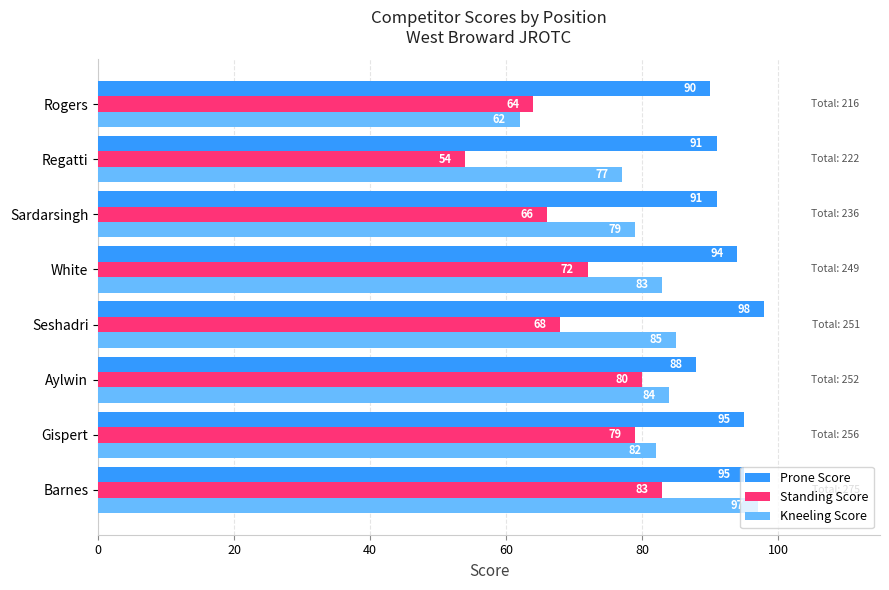

At which category is the sum across all series the highest?

Barnes